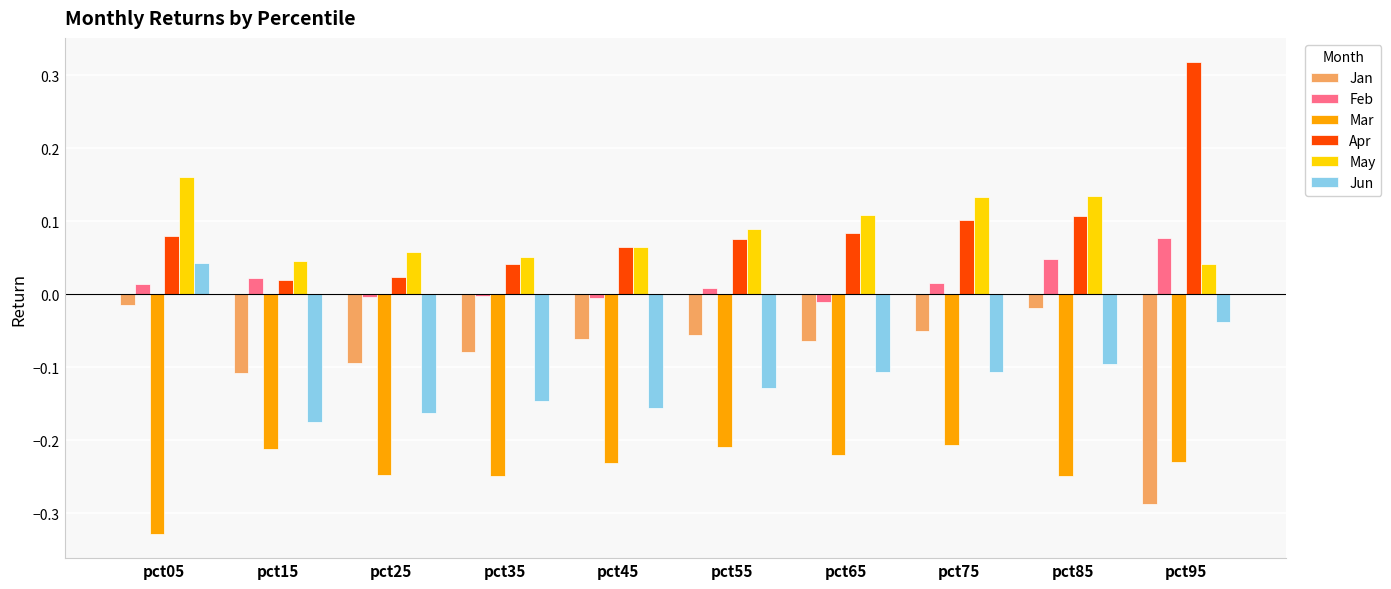

List the series in order of their peak value, highest first.

Apr, May, Feb, Jun, Jan, Mar